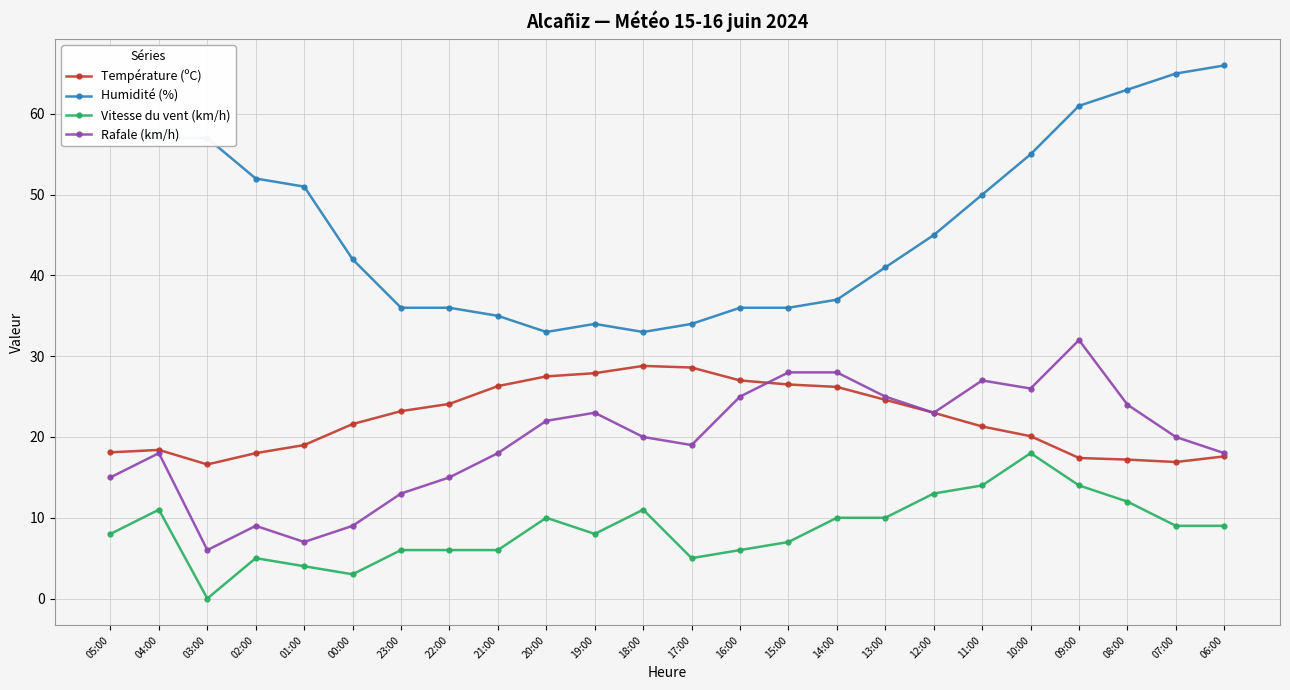

How many distinct data groups are displayed?

4